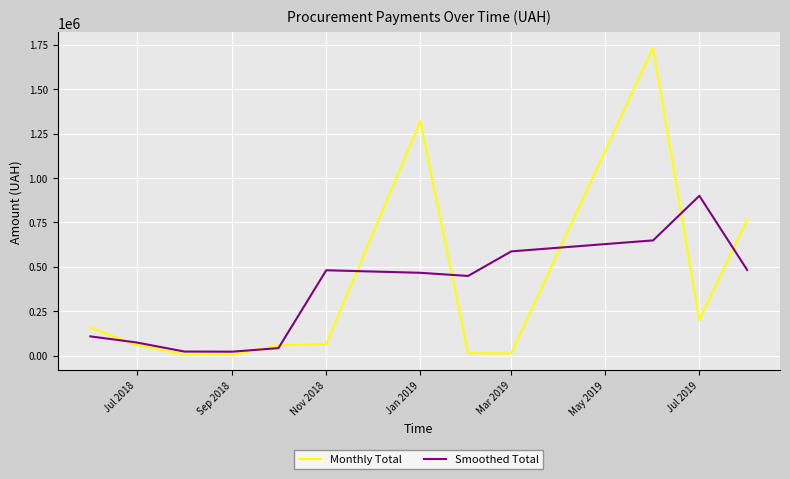

What is the greatest value displayed?

1733884.9